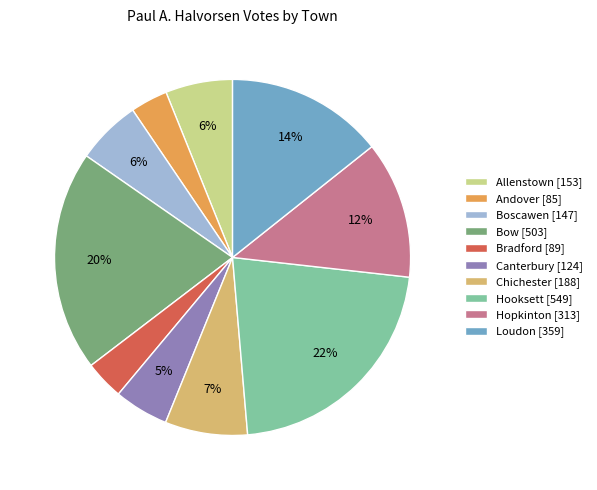

Do Bradford and Boscawen together represent more than half of the pie?

No